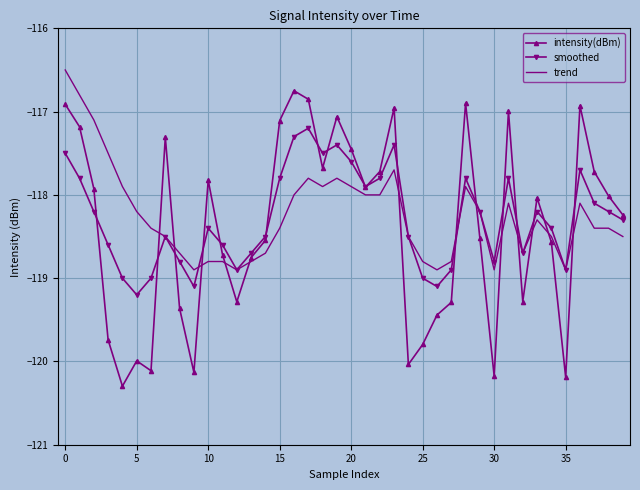

Rank the series by their maximum value, from highest to lowest.

trend, intensity(dBm), smoothed